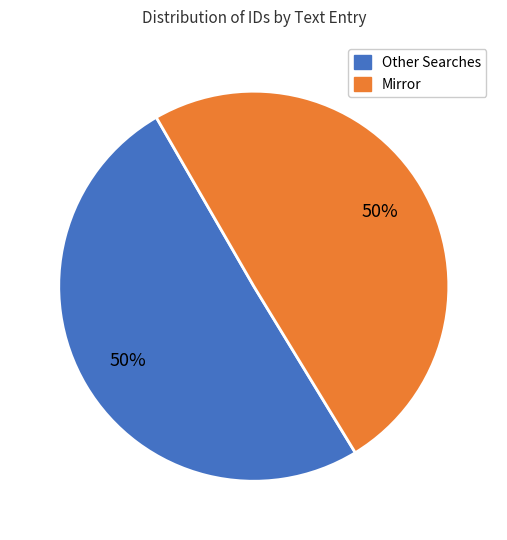

To the nearest percent, what is the average slice percentage?

50%